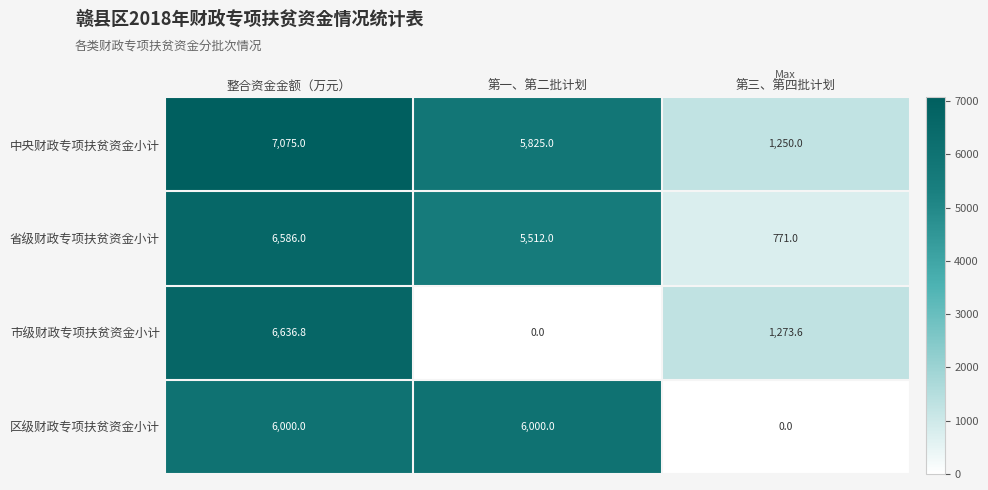

Between 整合资金金额（万元） and 第一、第二批计划, which series saw the biggest shift?

市级财政专项扶贫资金小计